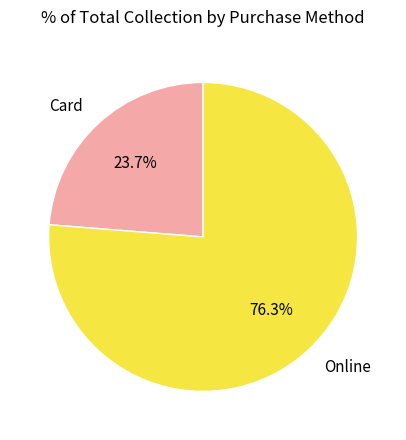

What portion of the pie excludes Card?

76.3%